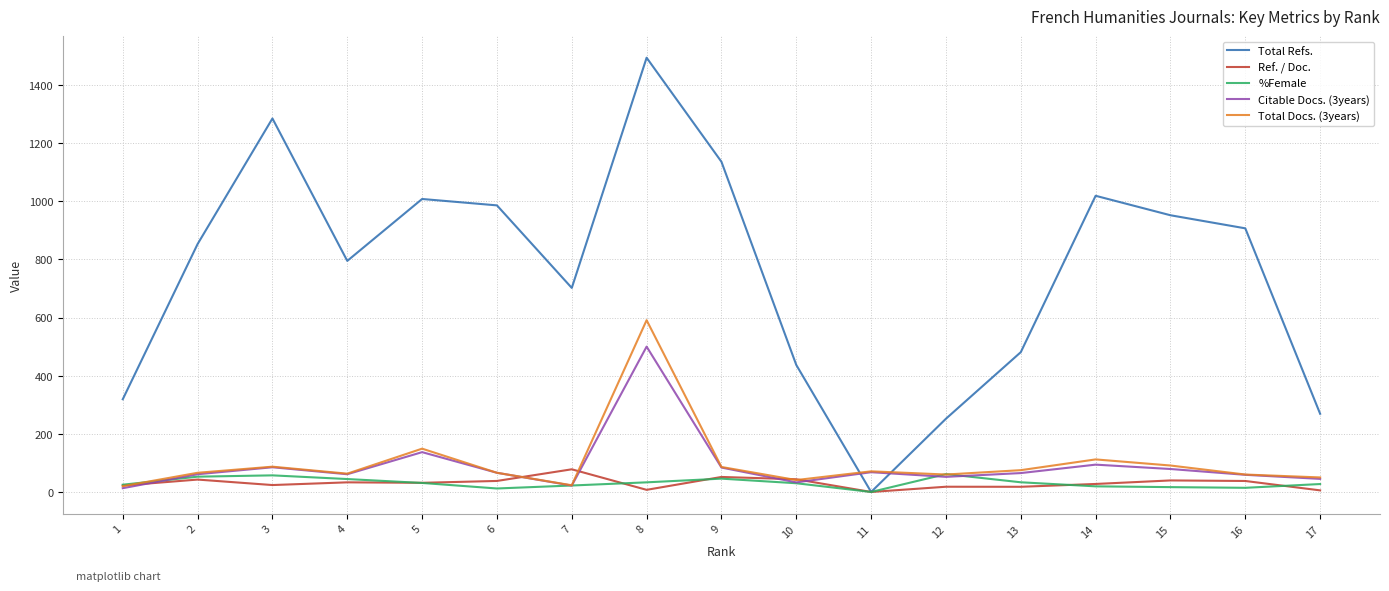

What is the spread (max minus min) of values at 9?

1090.2